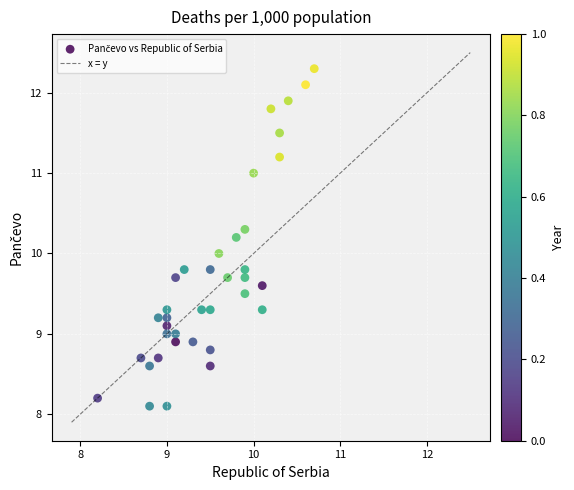

What is the range of X values (max minus min)?

2.5